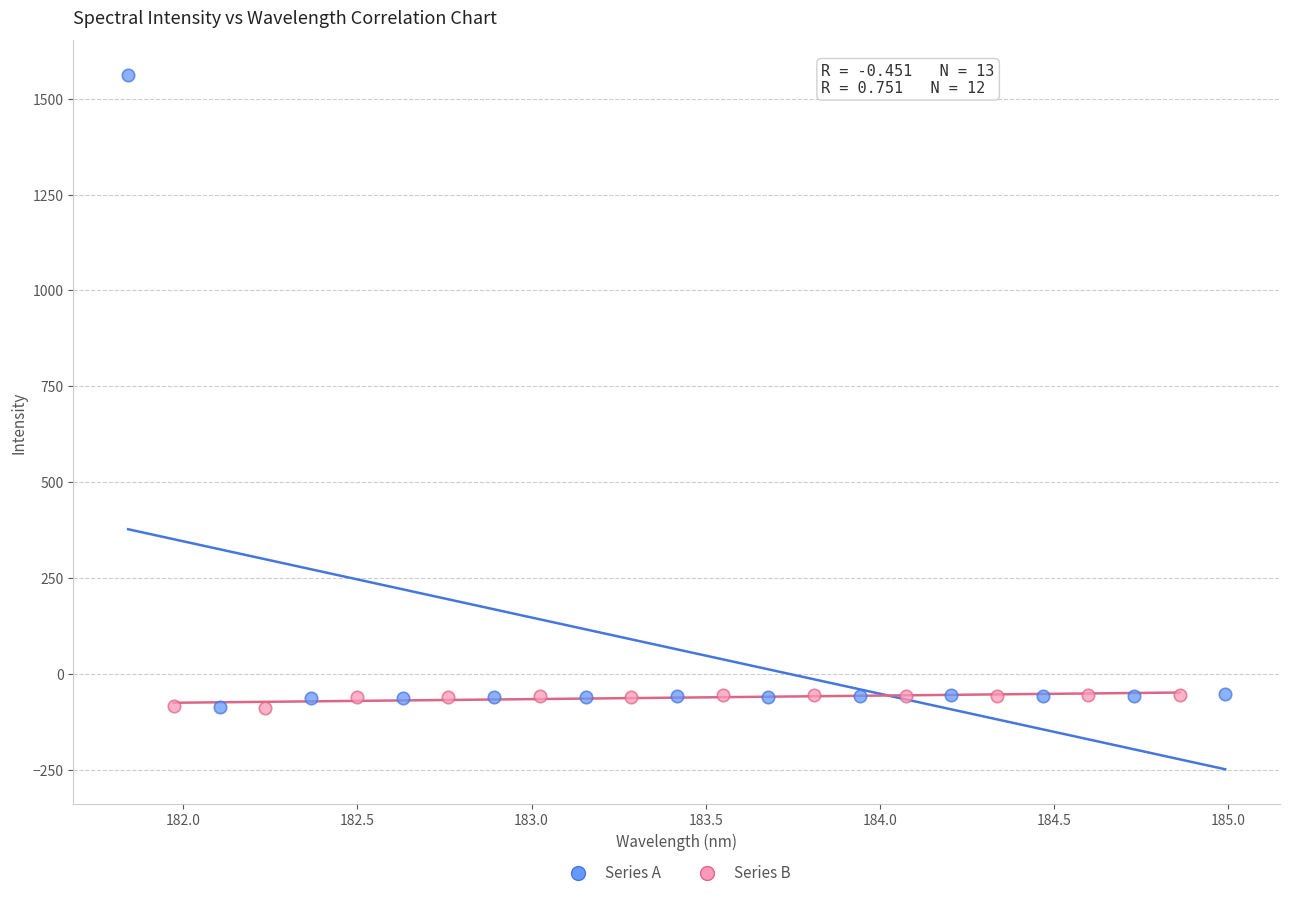

What are all the series names shown in the legend?

Series A, Series B